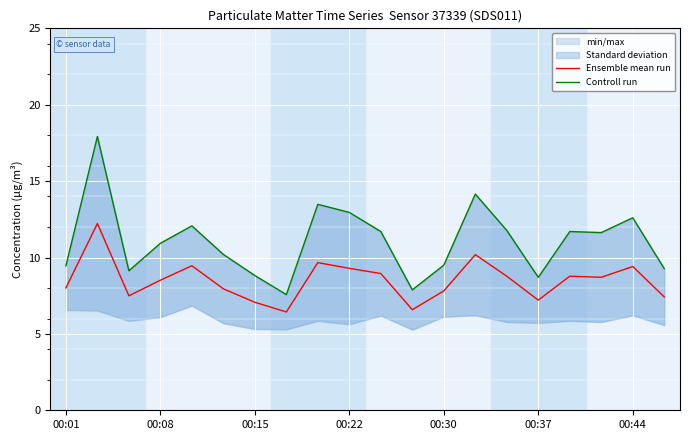

Is it true that Controll run equals 3.7 at 00:37?

False